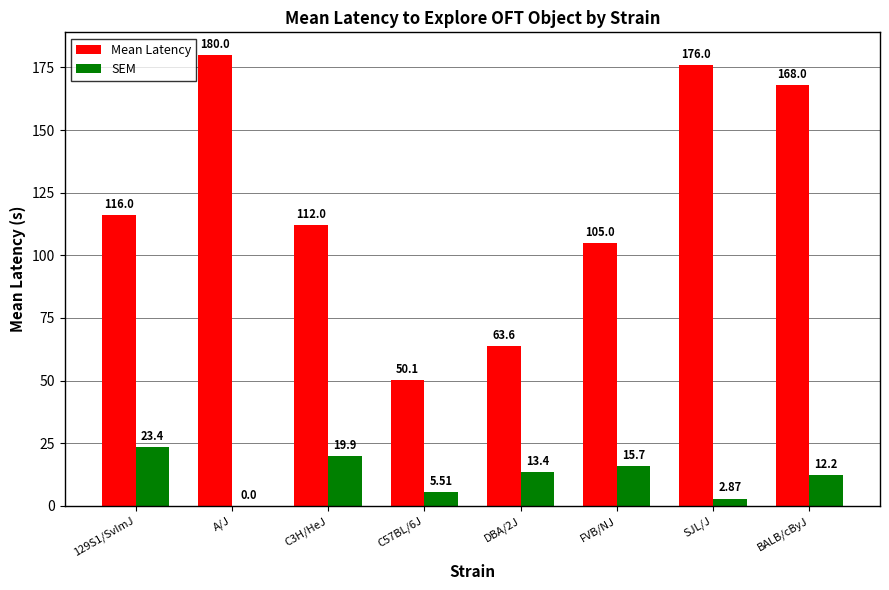

What is the total value across all series at DBA/2J?

77.0